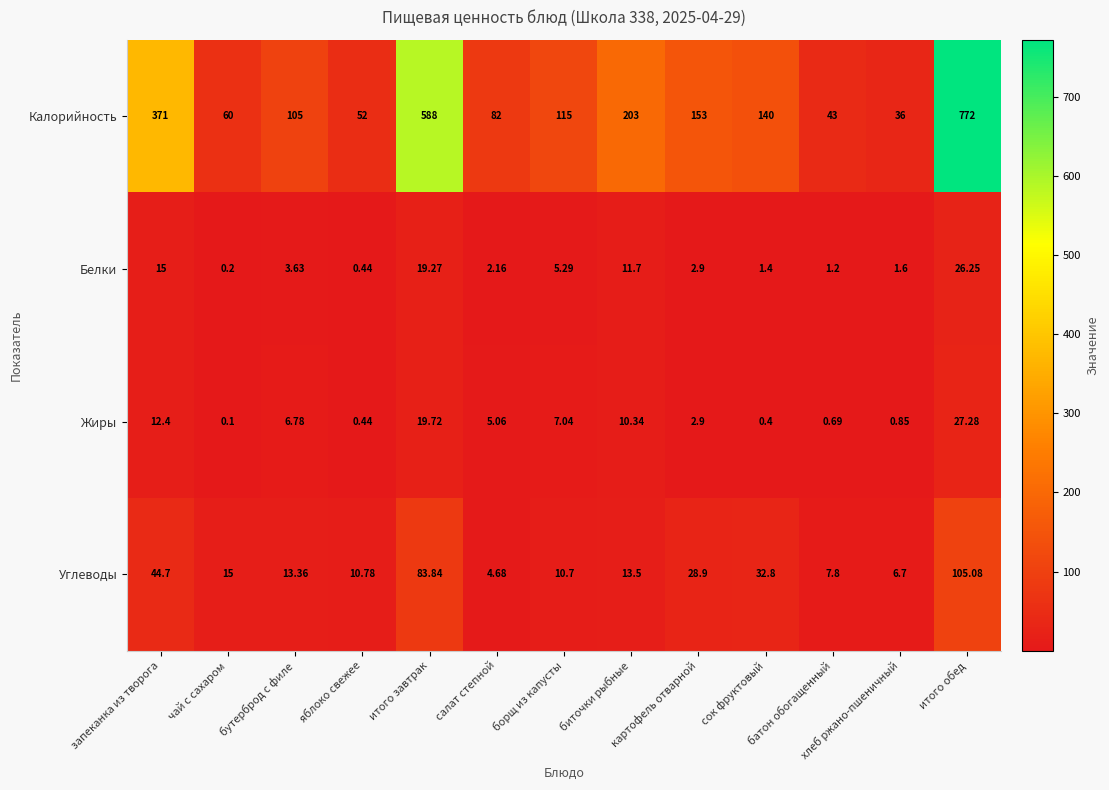

Rank the series by their maximum value, from highest to lowest.

Калорийность, Углеводы, Жиры, Белки